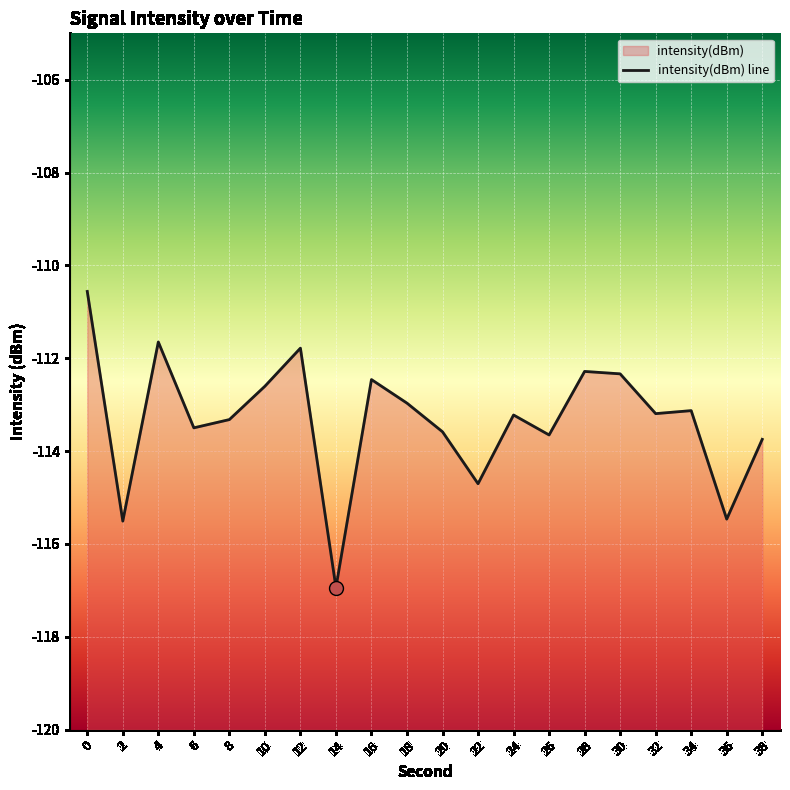

Where is the first local minimum?

2